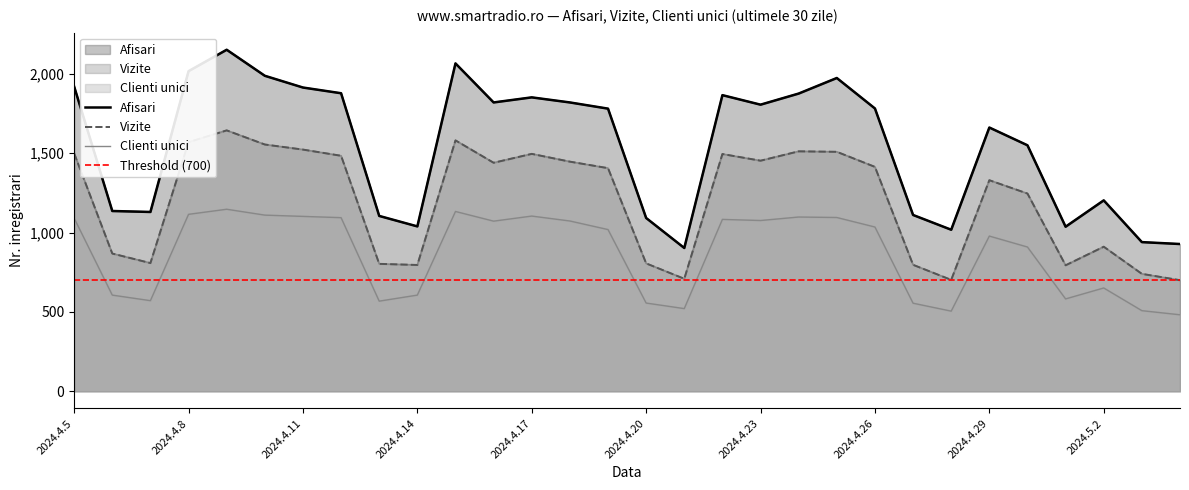

At how many categories does at least one series exceed 906?

29